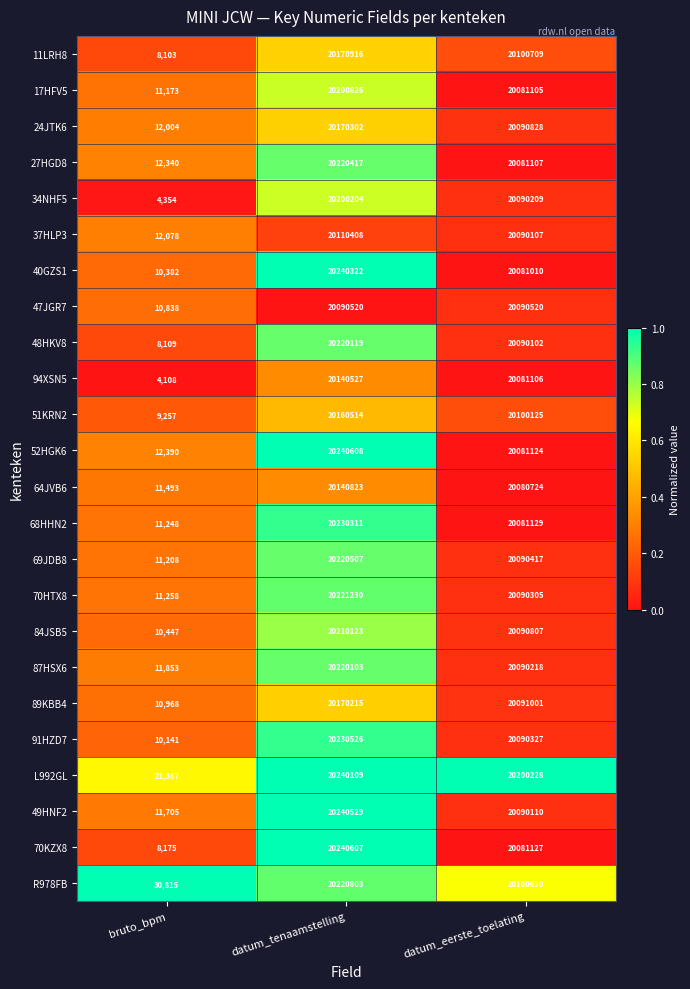

What is the difference between the maximum and minimum values in the 70HTX8 series?

20209972